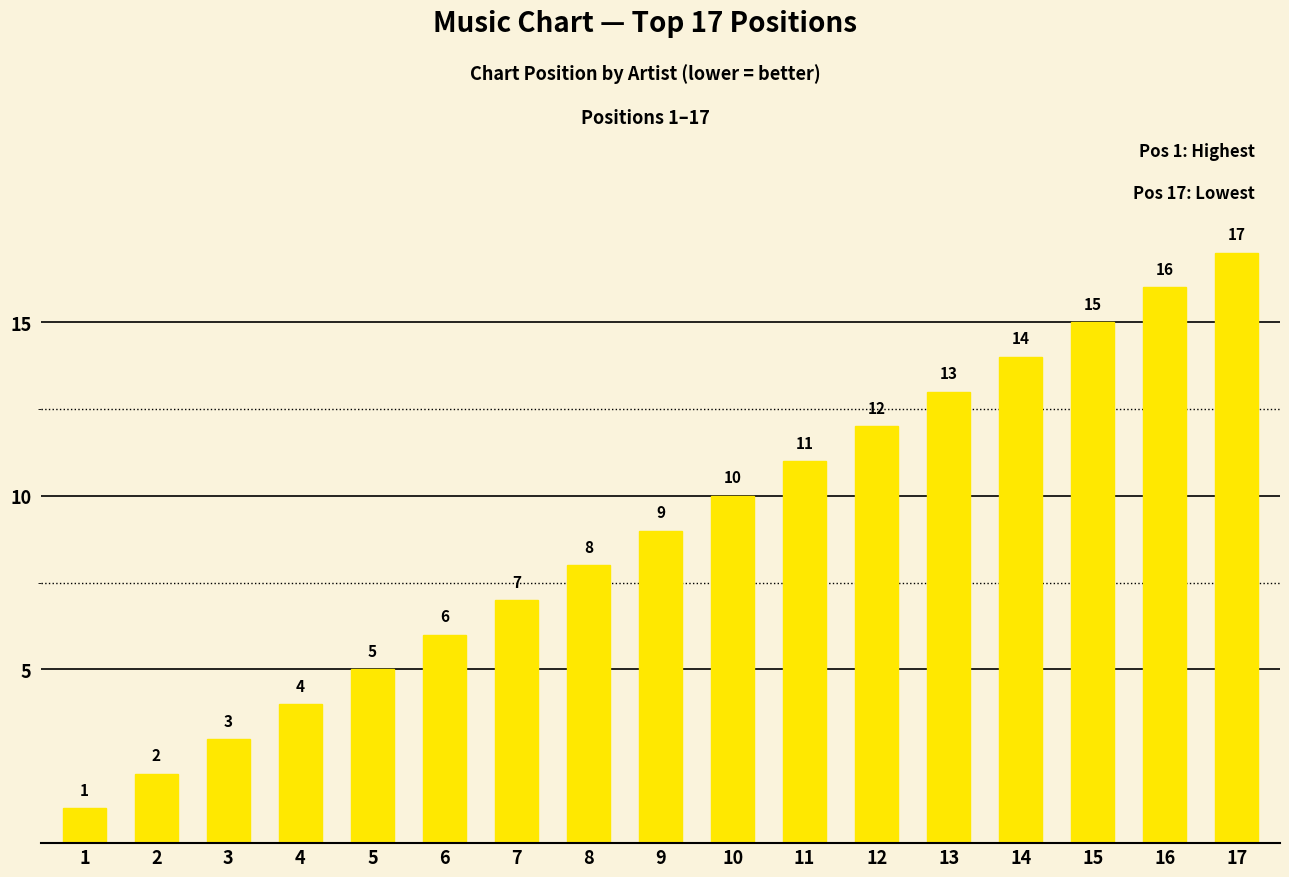

Which has a higher value, 10 or 5?

10